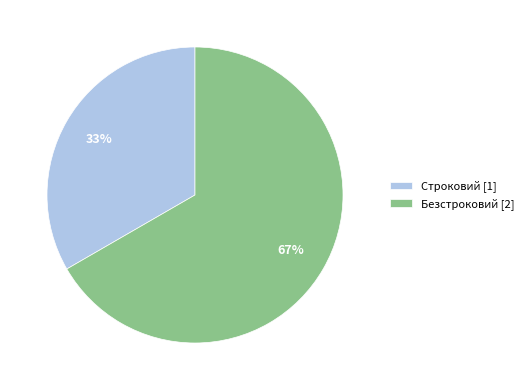

Which category accounts for the majority?

Безстроковий